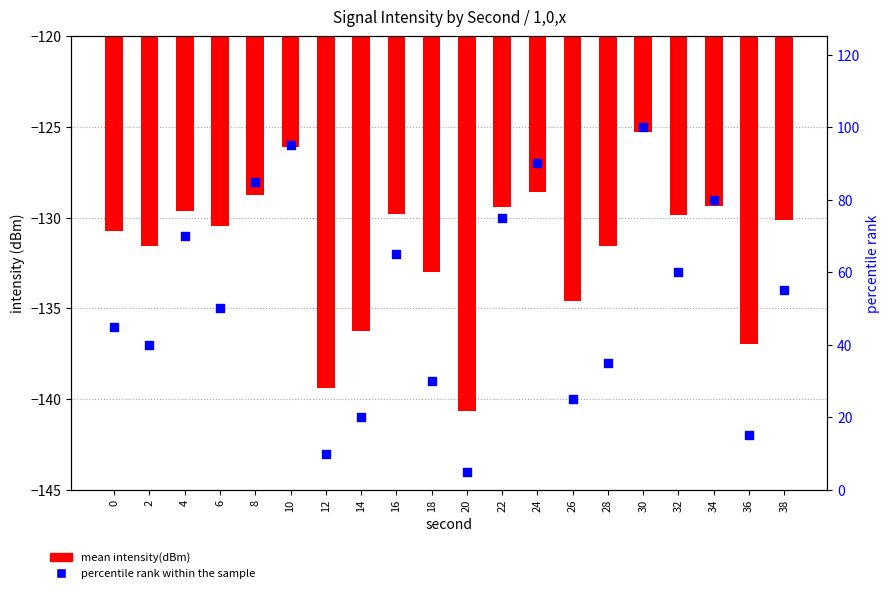

What is the total value across all series at 22?

-54.4